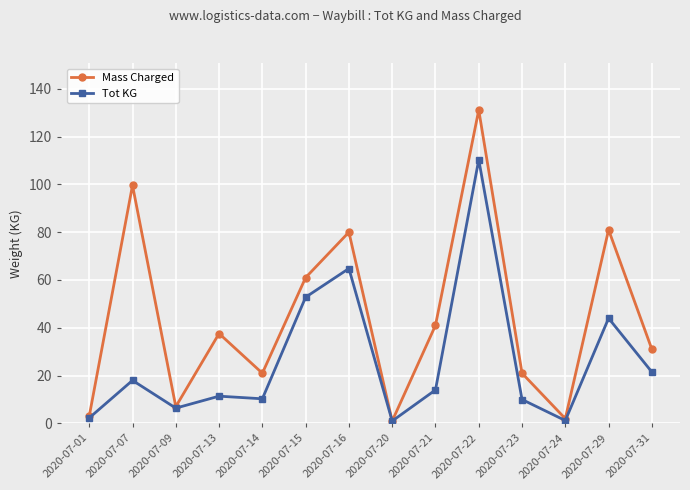

What are all the series names shown in the legend?

Mass Charged, Tot KG